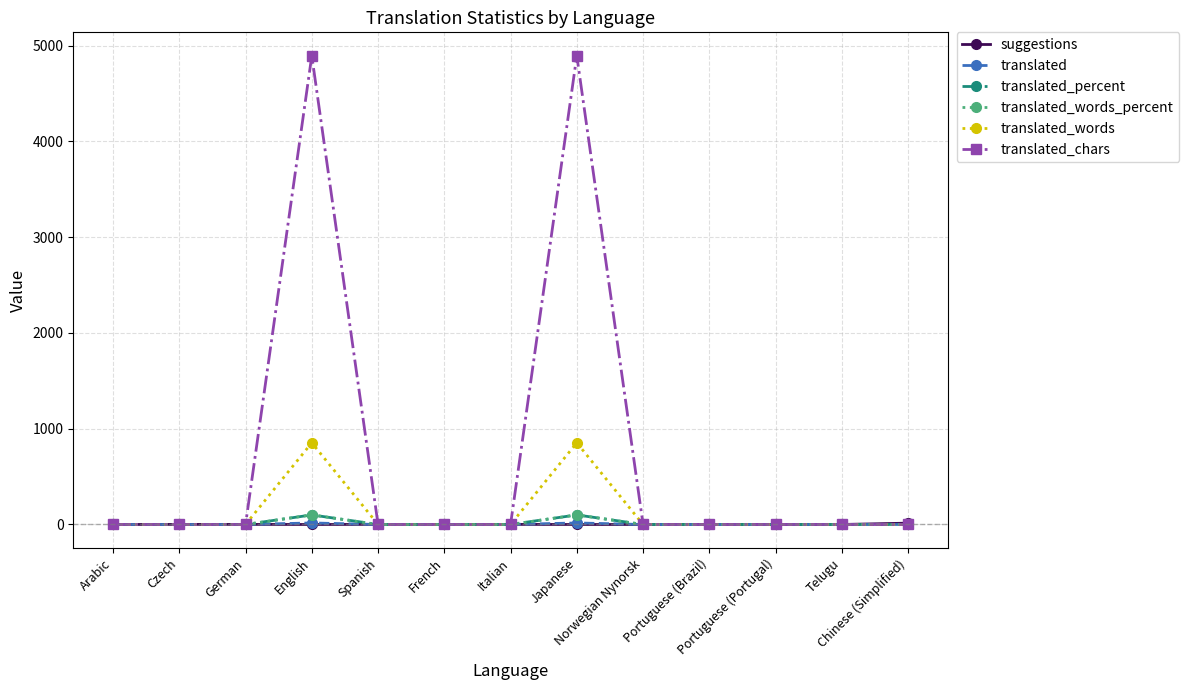

What is the total value across all series at Czech?

1